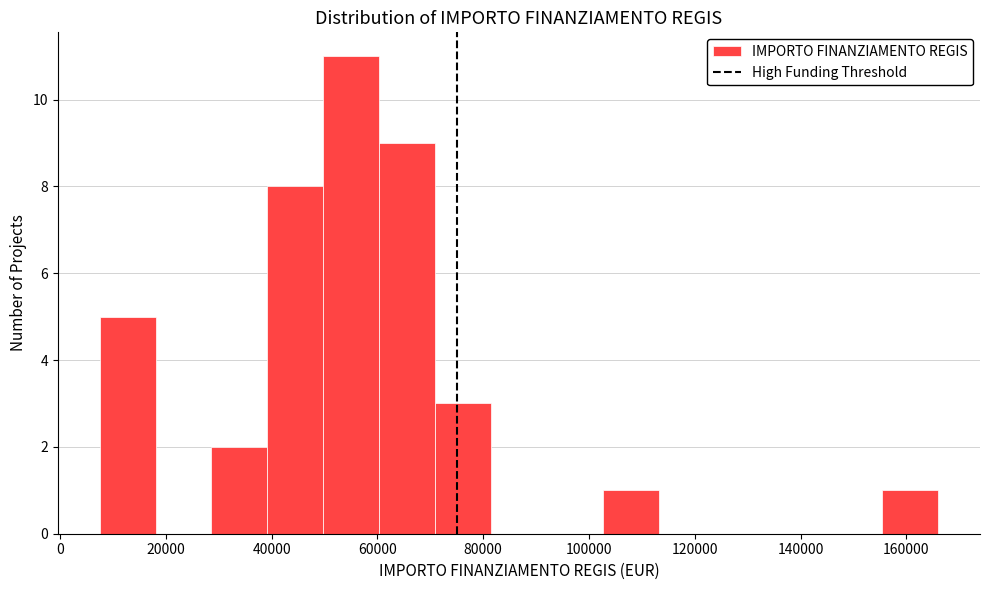

Reading left to right, transcribe this chart: for each bar, give the range it covers on the x-axis and its height. Neither the bar edges nor the heights are printed on the chart, so give them approximately, as read against the axes.

8000 to 18000: 5
18000 to 28000: 0
28000 to 40000: 2
40000 to 50000: 8
50000 to 60000: 11
60000 to 70000: 9
70000 to 82000: 3
82000 to 92000: 0
92000 to 102000: 0
102000 to 114000: 1
114000 to 124000: 0
124000 to 134000: 0
134000 to 144000: 0
144000 to 156000: 0
156000 to 166000: 1